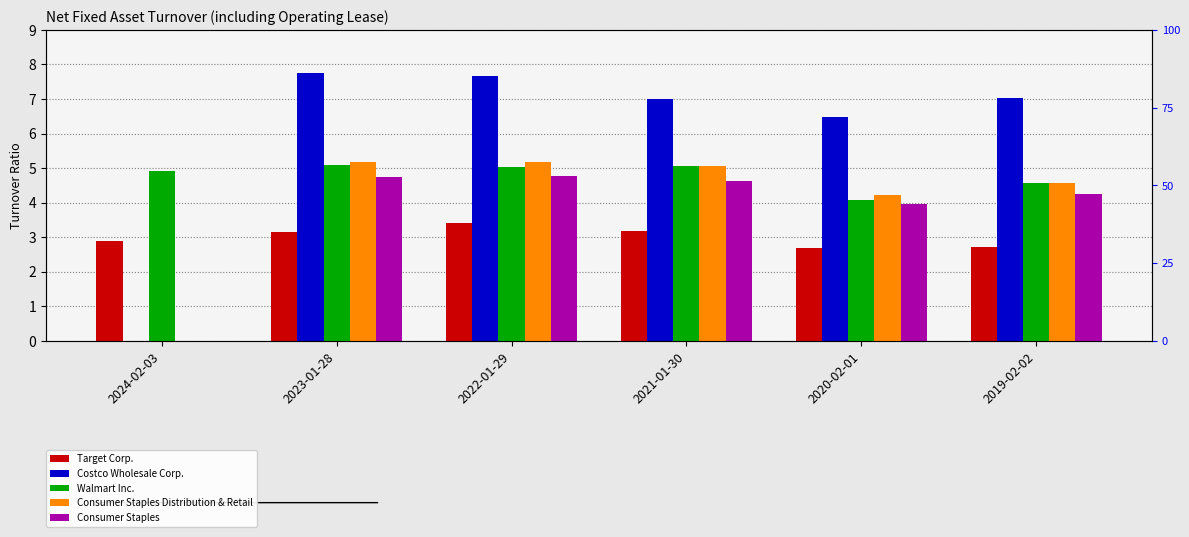

Which series has the largest range (max minus min)?

Costco Wholesale Corp.